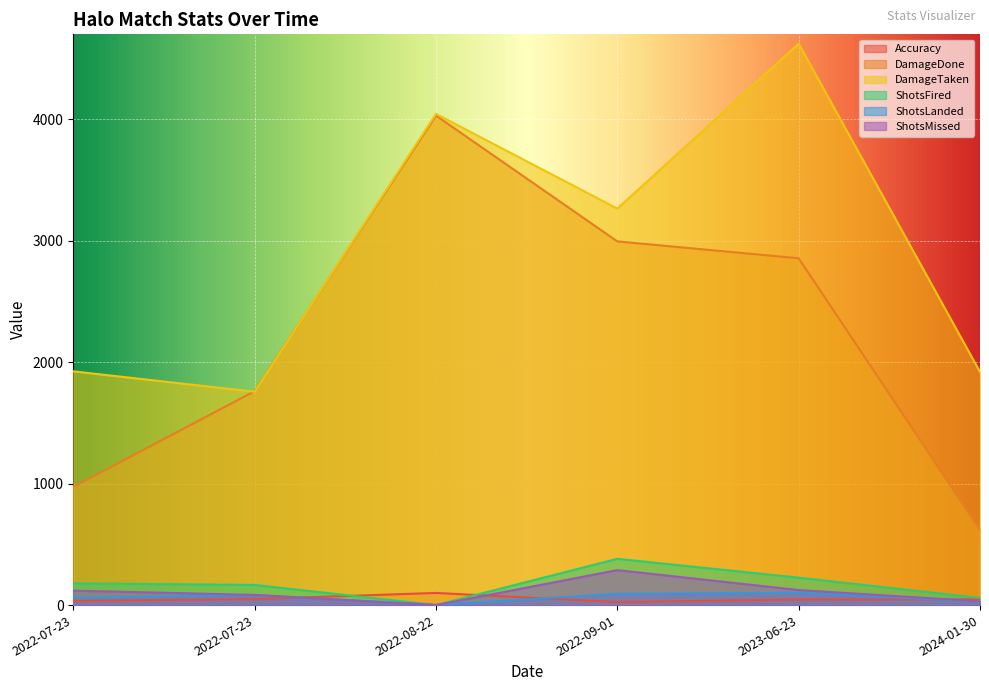

How many data points does each series have?

6